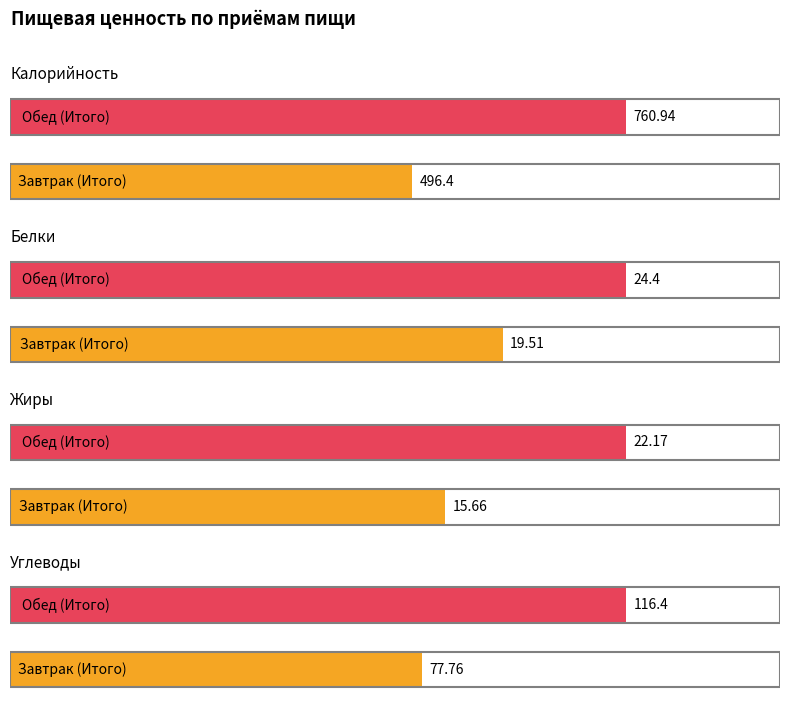

What is the spread (max minus min) of values at Обед (Итого)?

738.8